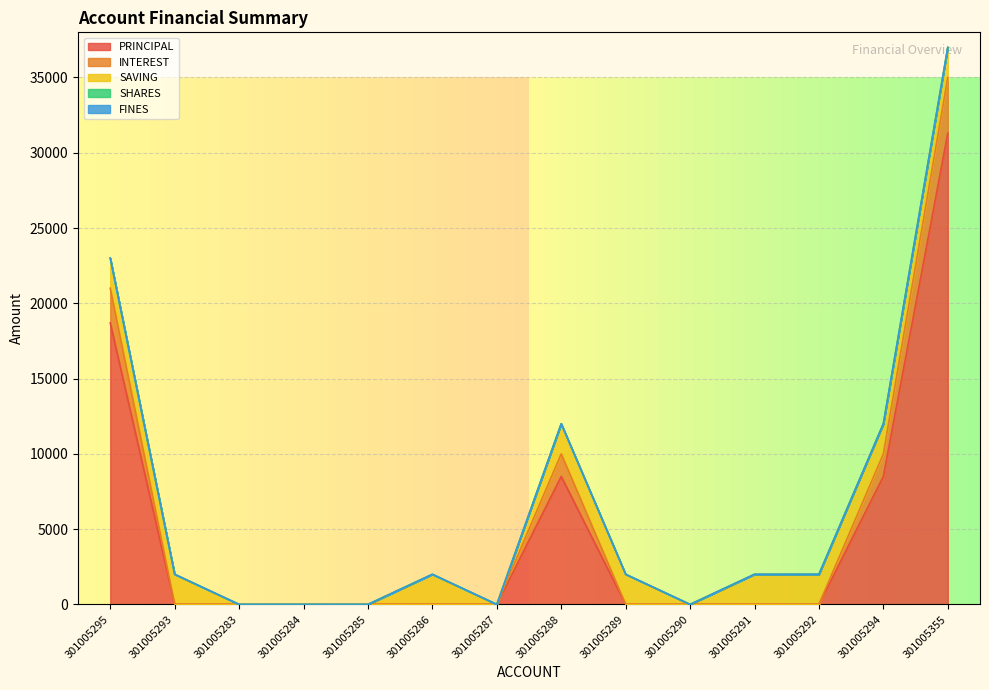

What is the label of the 3rd point from the left?

301005283